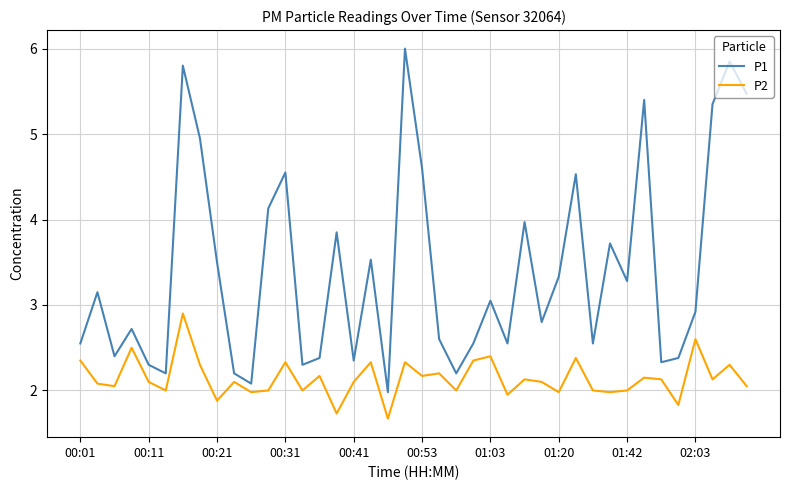

True or false: P2 and P1 intersect in this chart.

False